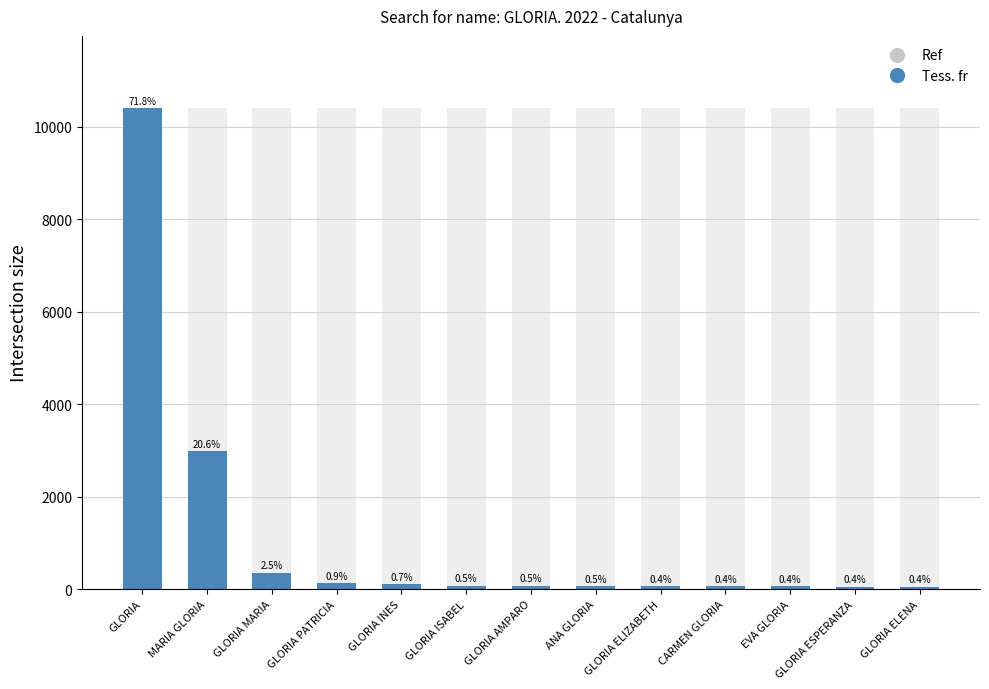

Rank the series by their maximum value, from highest to lowest.

Tess. fr, Ref